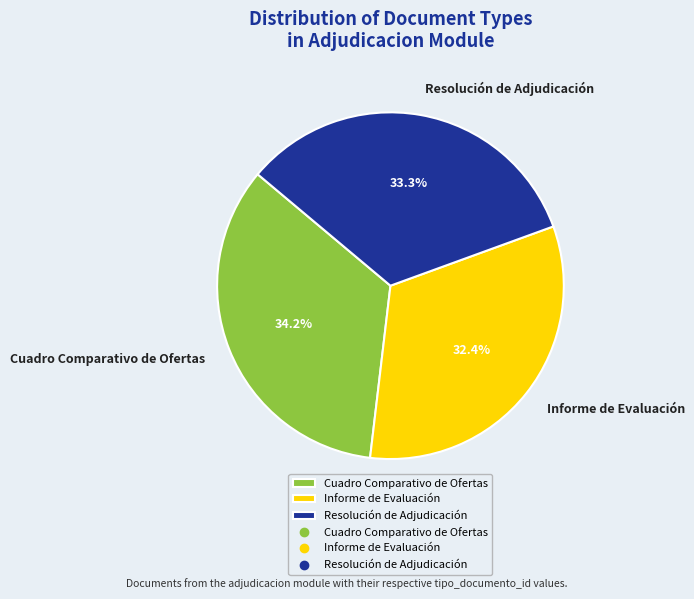

To the nearest percent, what percentage of the pie is Cuadro Comparativo de Ofertas?

34%